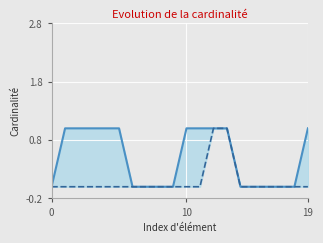

How many Max values are between 0 and 1?

20